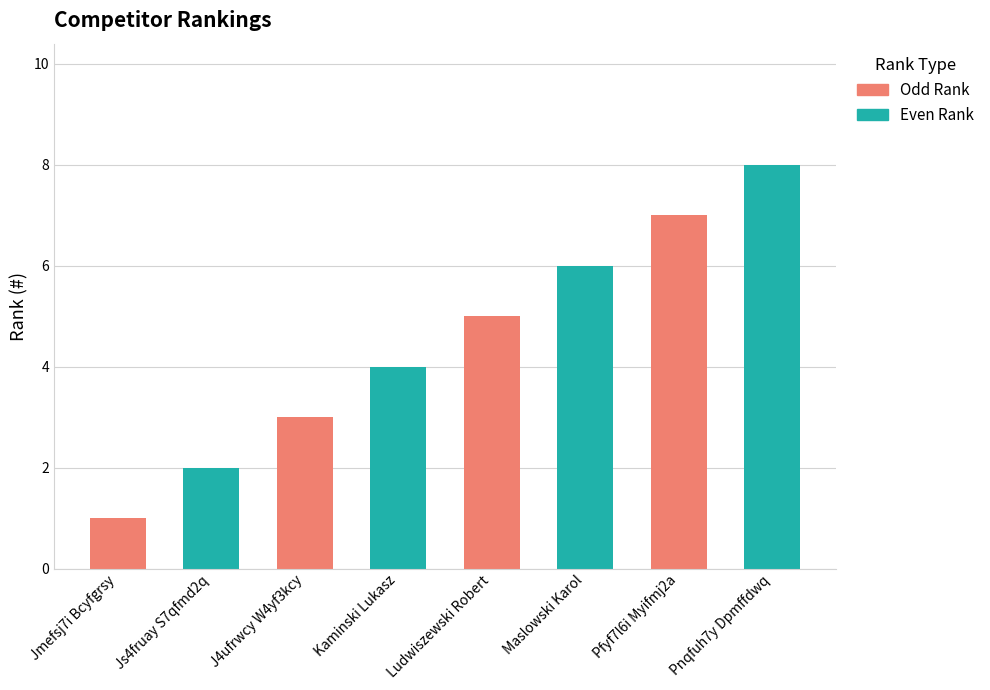

What is the difference between the values at J4ufrwcy W4yf3kcy and Pfyf7l6i Myifmj2a?

4